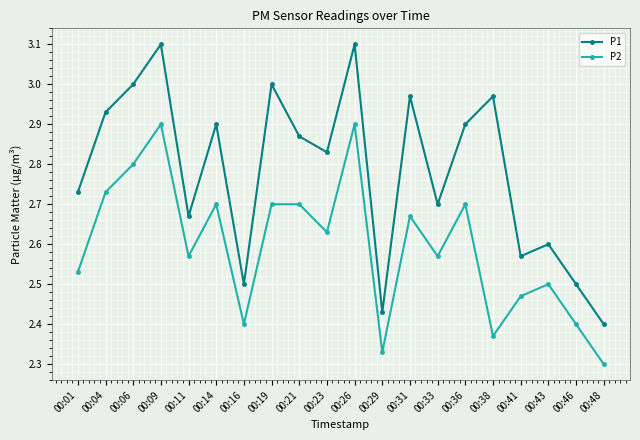

Does the chart have visible grid lines?

Yes